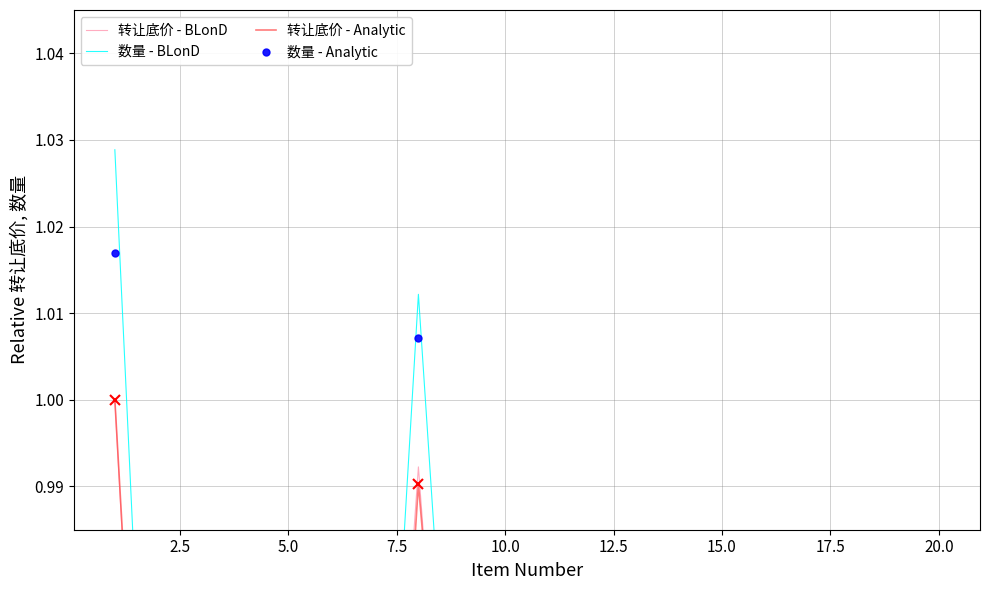

Between 5.0 and 19, which series saw the biggest shift?

转让底价 - BLonD